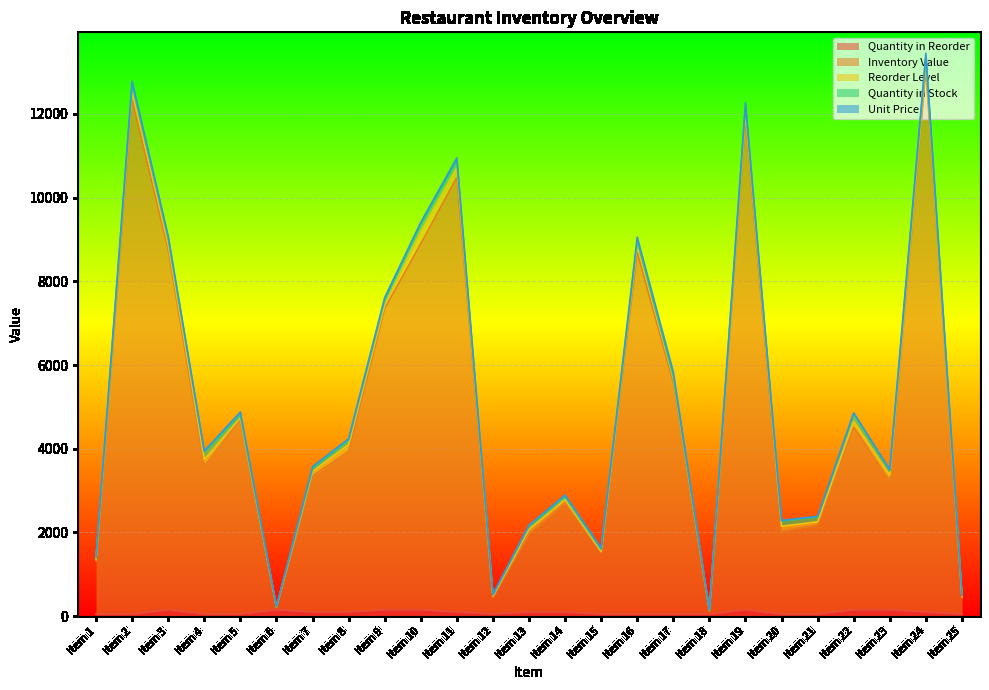

How many categories are shown in the chart?

25